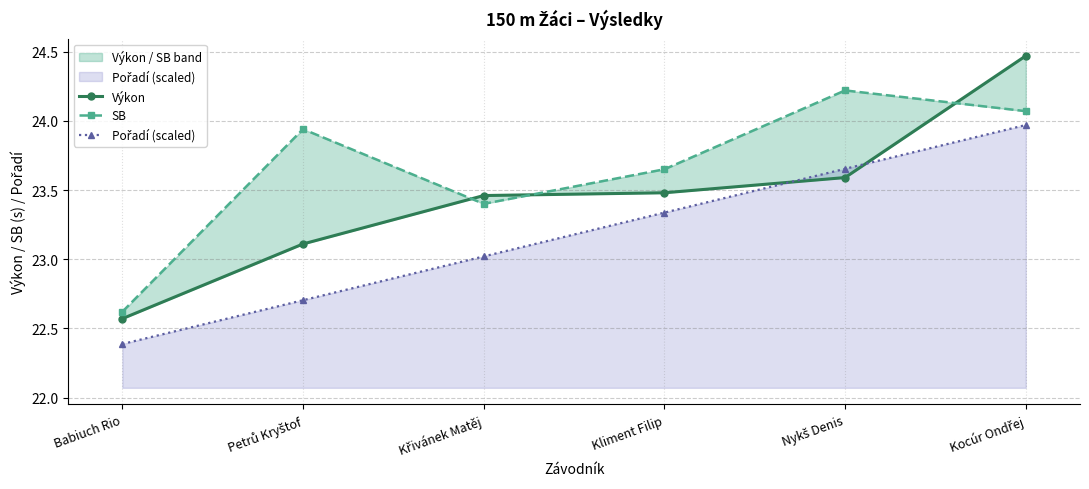

Is the value of Pořadí (scaled) at Kliment Filip greater than the value of SB at Nykš Denis?

No